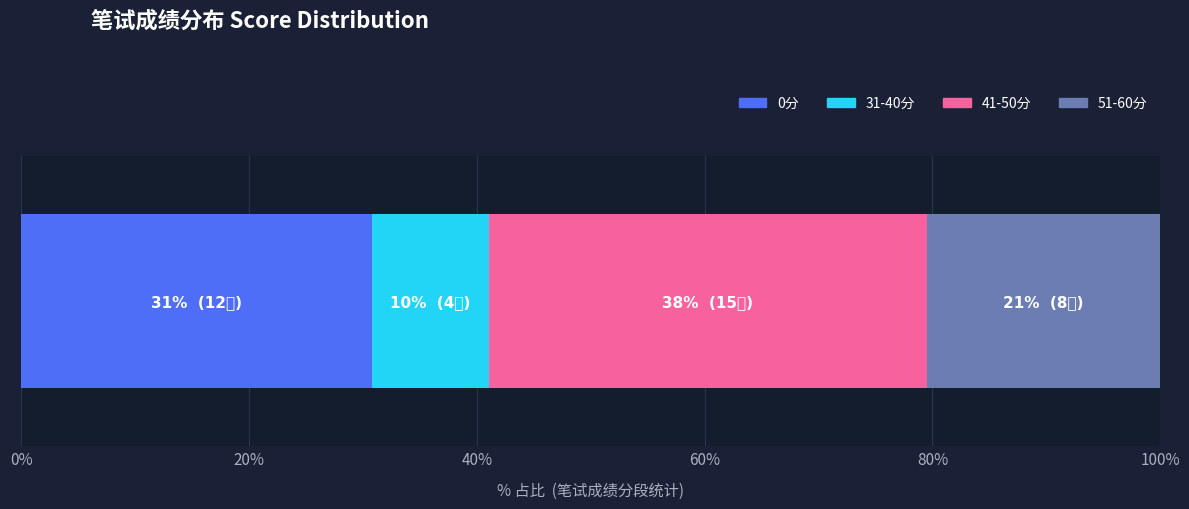

What is the minimum value for 0分?

30.8